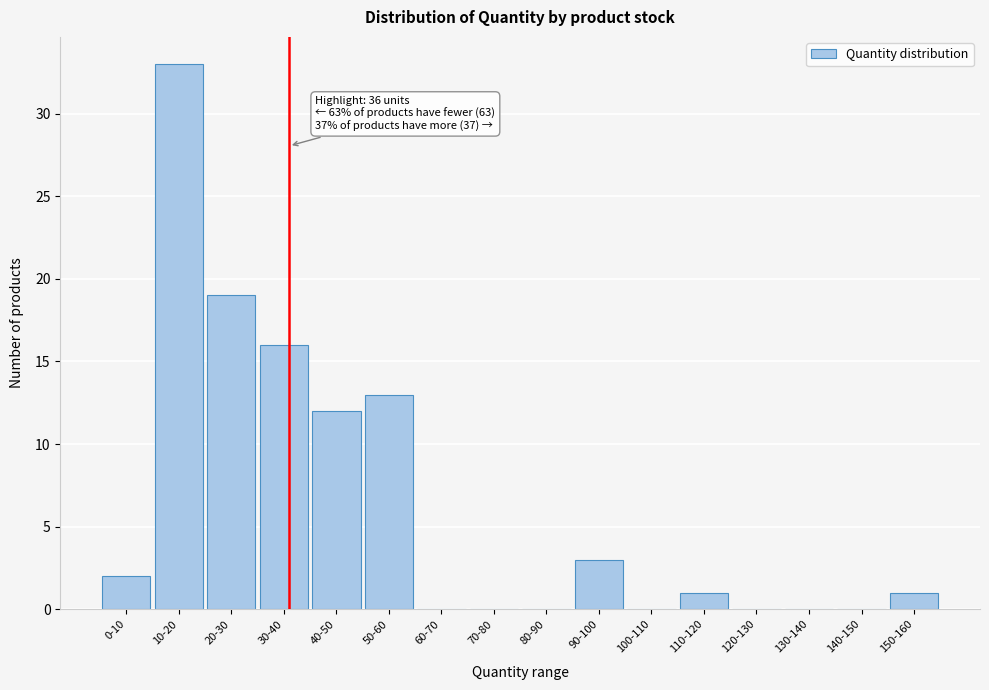

Reading right to left, extract all data points from this chart.

150-160=1	140-150=0	130-140=0	120-130=0	110-120=1	100-110=0	90-100=3	80-90=0	70-80=0	60-70=0	50-60=13	40-50=12	30-40=16	20-30=19	10-20=33	0-10=2